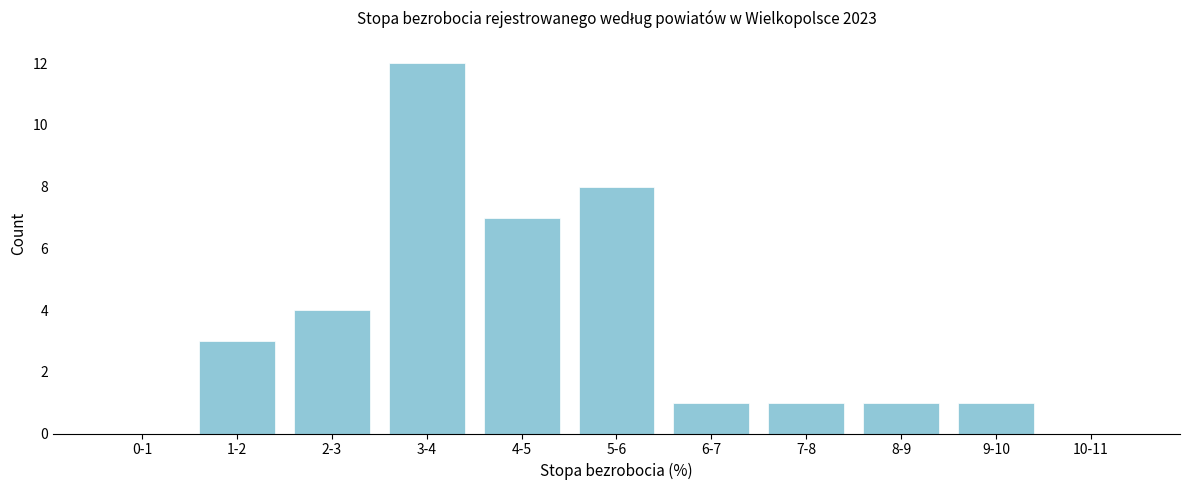

At which label is the value closest to 6?

4-5